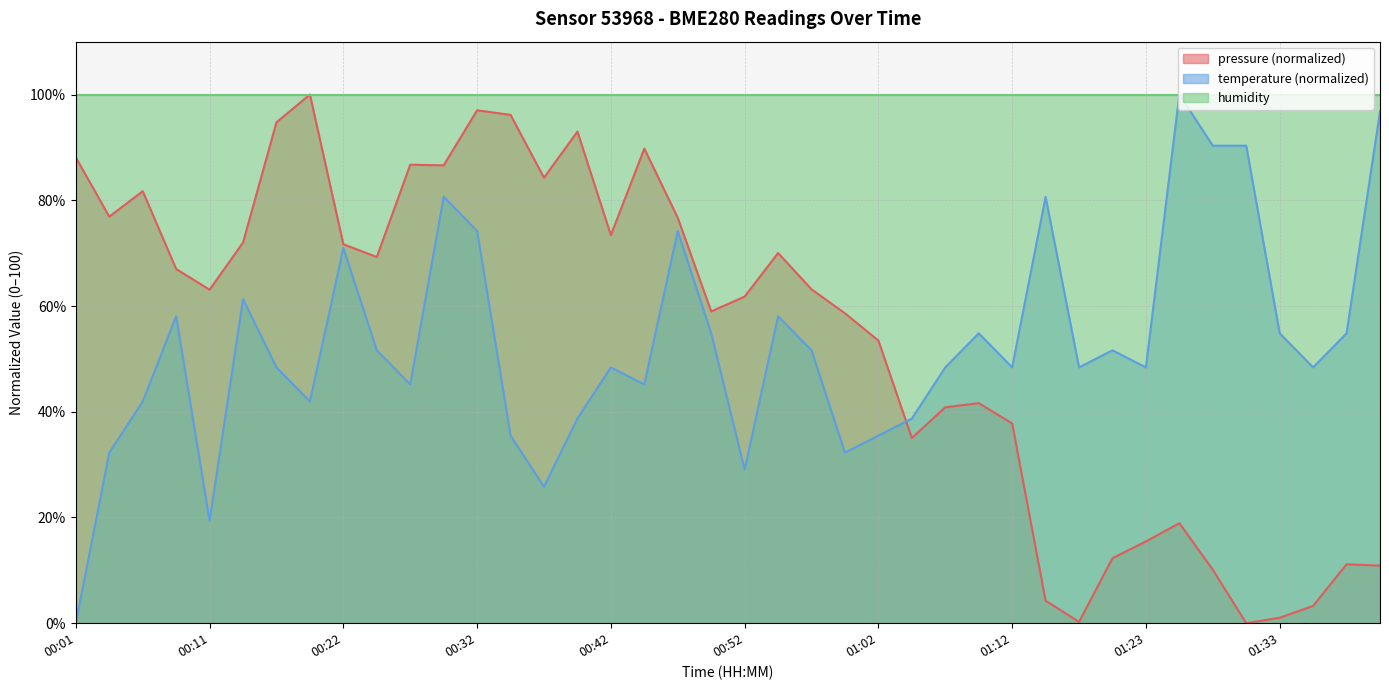

Between 00:29 and 01:30, which series saw the biggest shift?

pressure